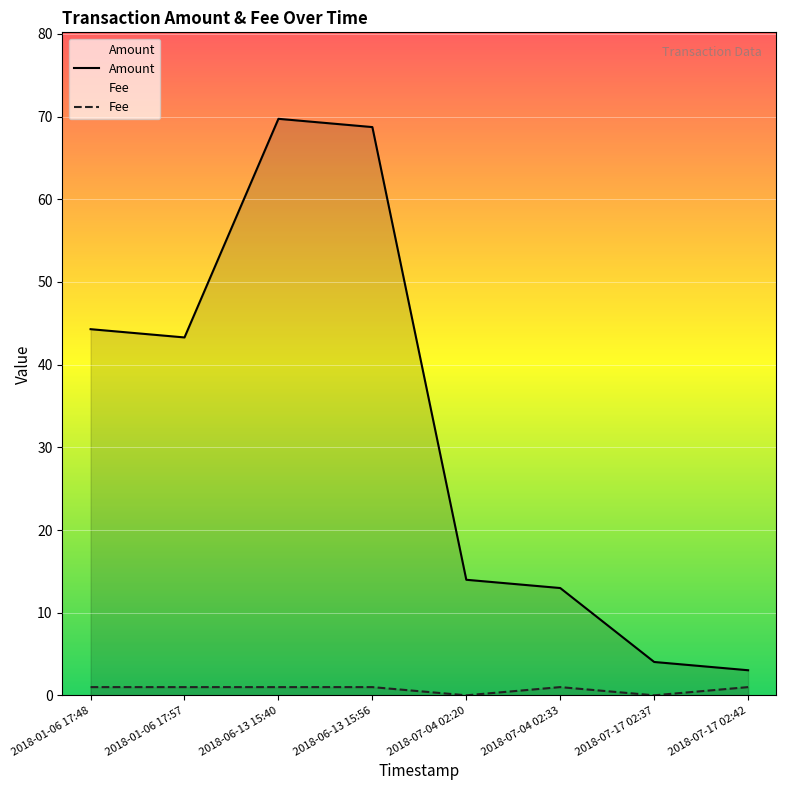

Reading right to left, extract all data points from this chart.

Amount: 2018-07-17 02:42=3.0	2018-07-17 02:37=4.0	2018-07-04 02:33=13.0	2018-07-04 02:20=14.0	2018-06-13 15:56=68.7	2018-06-13 15:40=69.7	2018-01-06 17:57=43.3	2018-01-06 17:48=44.3
Fee: 2018-07-17 02:42=1.0	2018-07-17 02:37=0.0	2018-07-04 02:33=1.0	2018-07-04 02:20=0.0	2018-06-13 15:56=1.0	2018-06-13 15:40=1.0	2018-01-06 17:57=1.0	2018-01-06 17:48=1.0